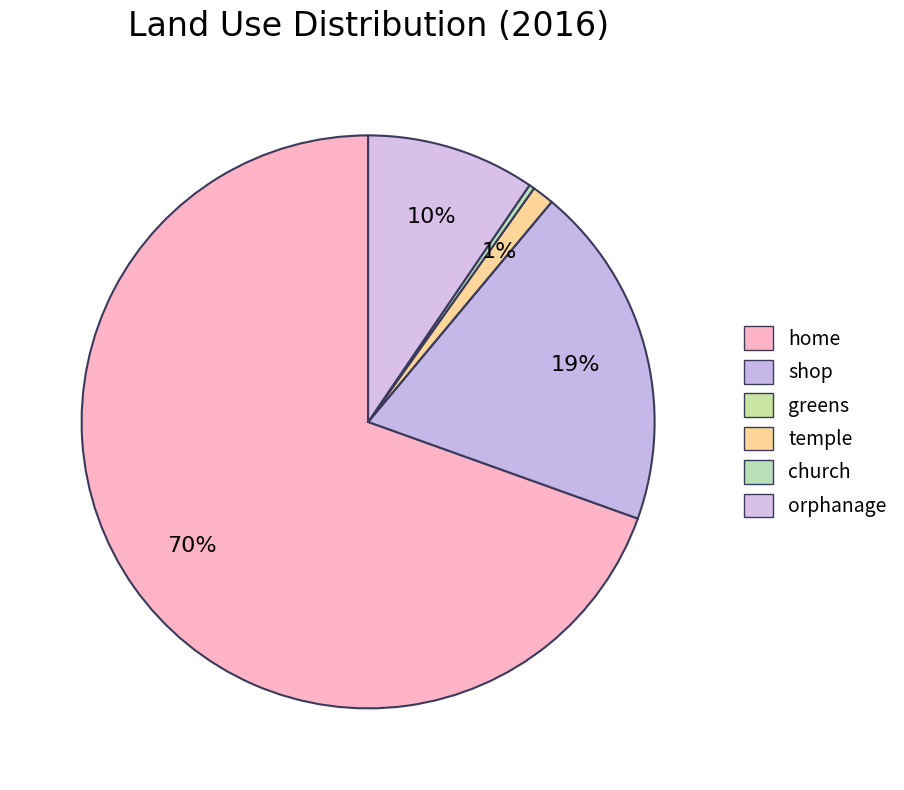

How many slices are in this pie chart?

6